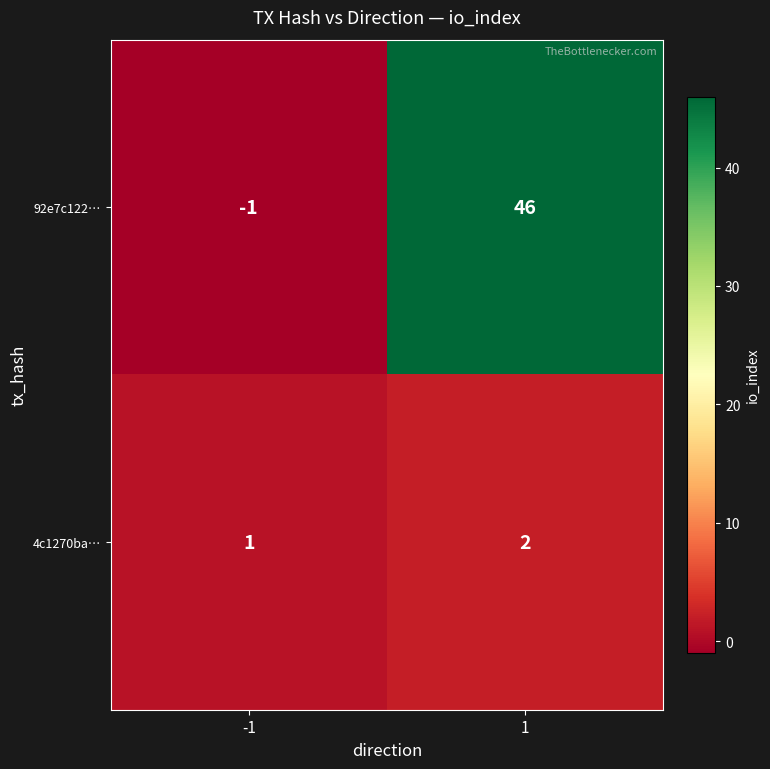

Which series has the widest spread of values?

92e7c122…